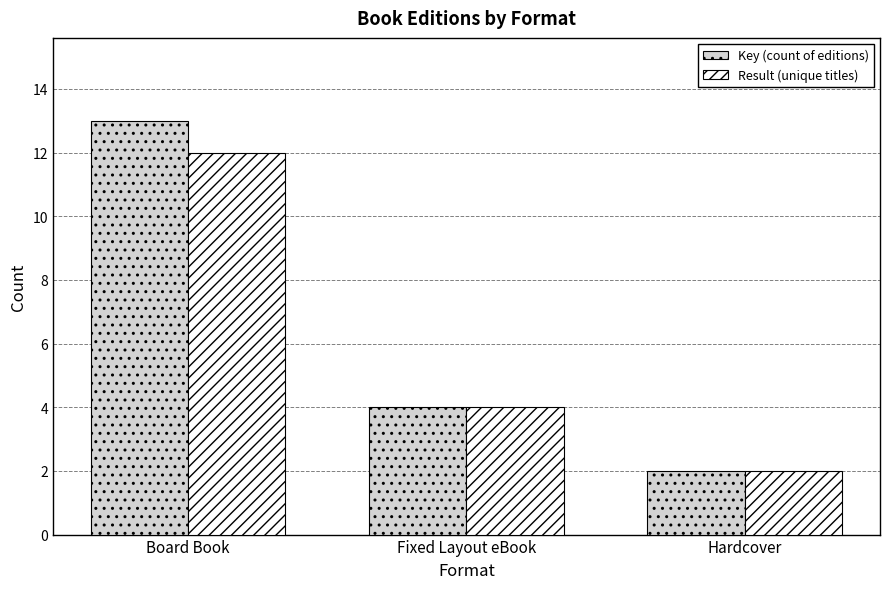

What is the label of the 2nd bar from the left?

Fixed Layout eBook